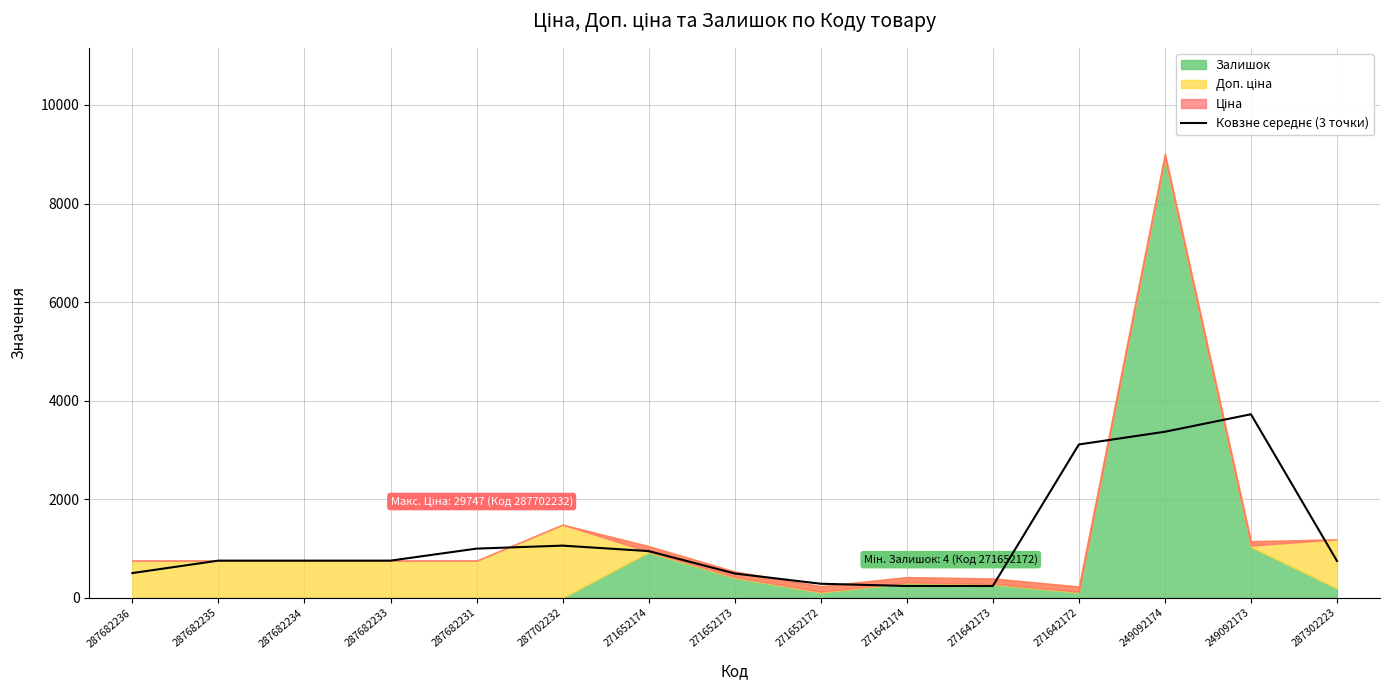

Where is the first local maximum?

287702232